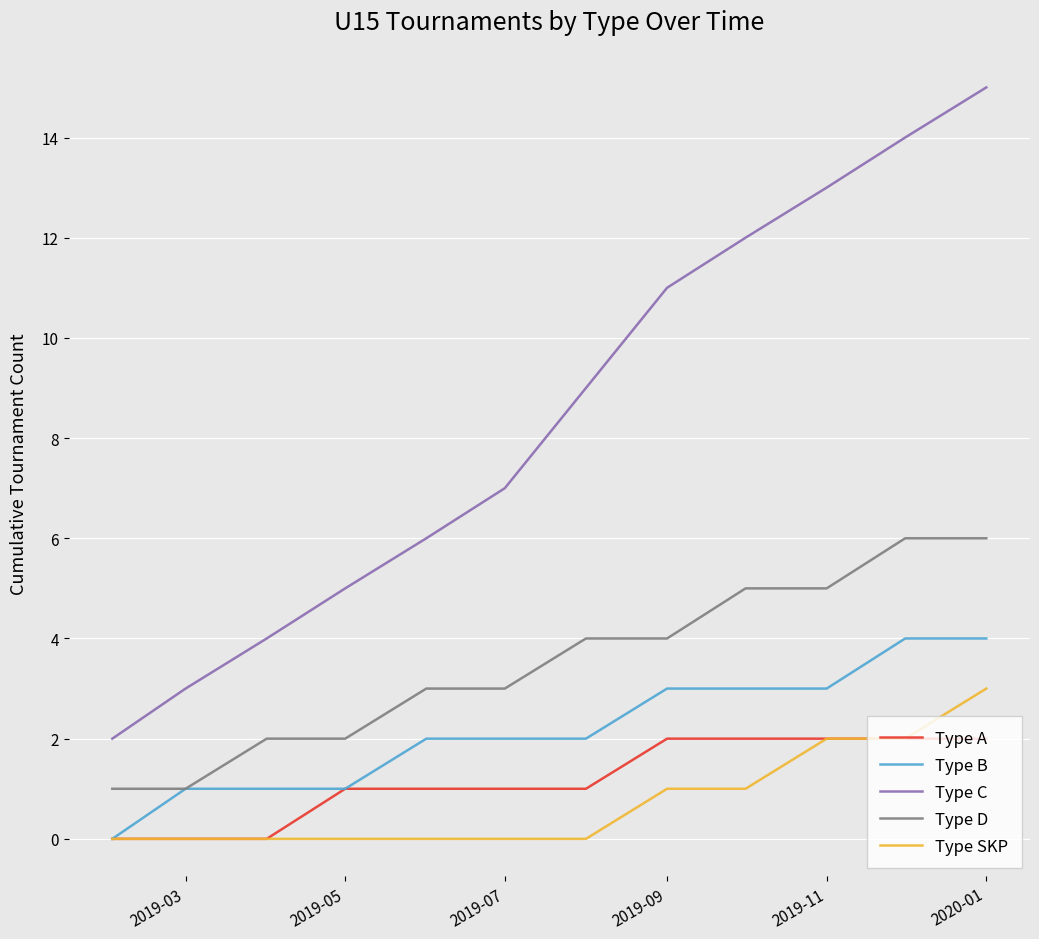

True or false: Type C and Type D cross at least once.

False